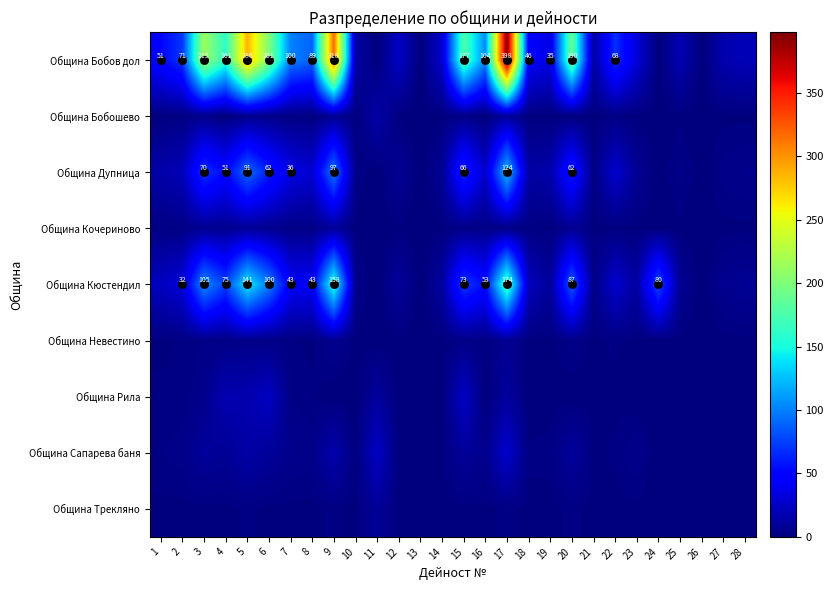

List the series in order of their peak value, lowest first.

Община Невестино, Община Кочериново, Община Трекляно, Община Бобошево, Община Рила, Община Сапарева баня, Община Дупница, Община Кюстендил, Община Бобов дол